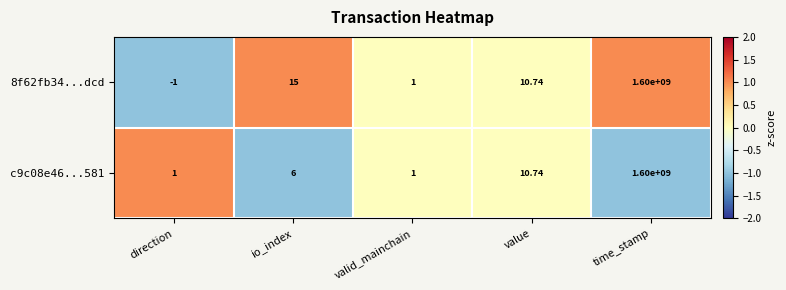

At which category is the sum across all series the highest?

time_stamp